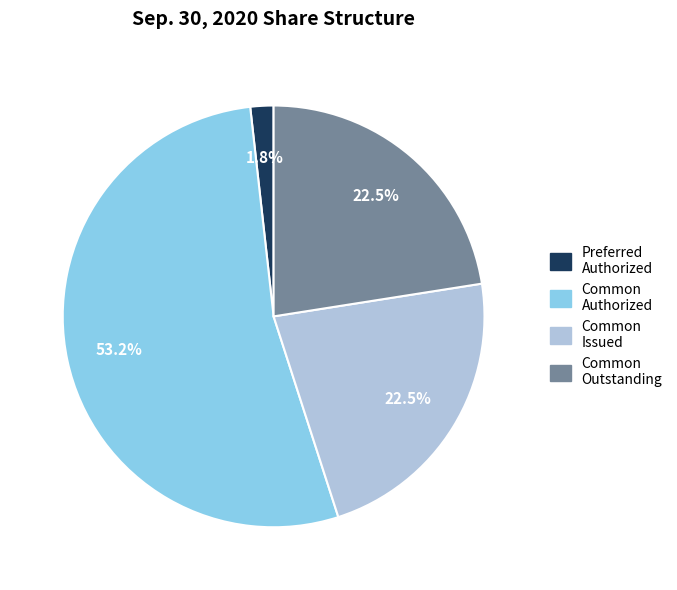

Between Common Authorized and Common Outstanding, which is larger?

Common Authorized